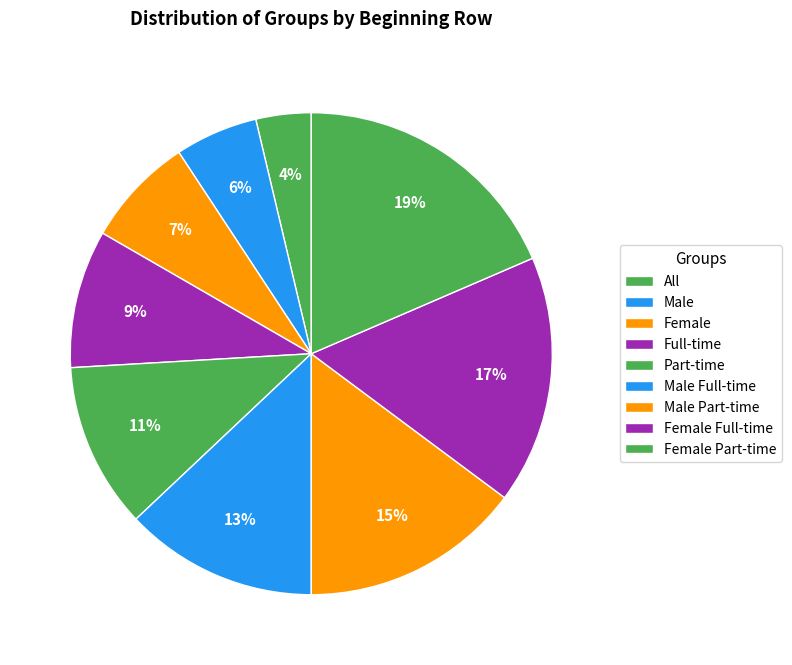

Which slice is the smallest?

All